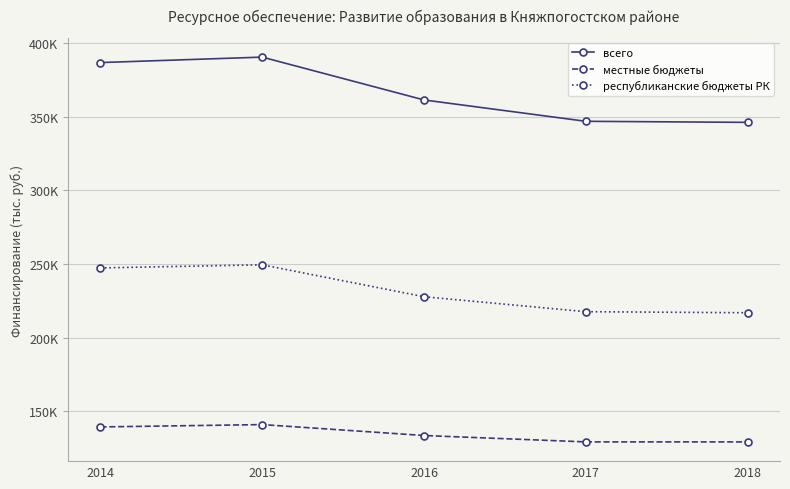

At which label is республиканские бюджеты РК closest to 233242?

2016